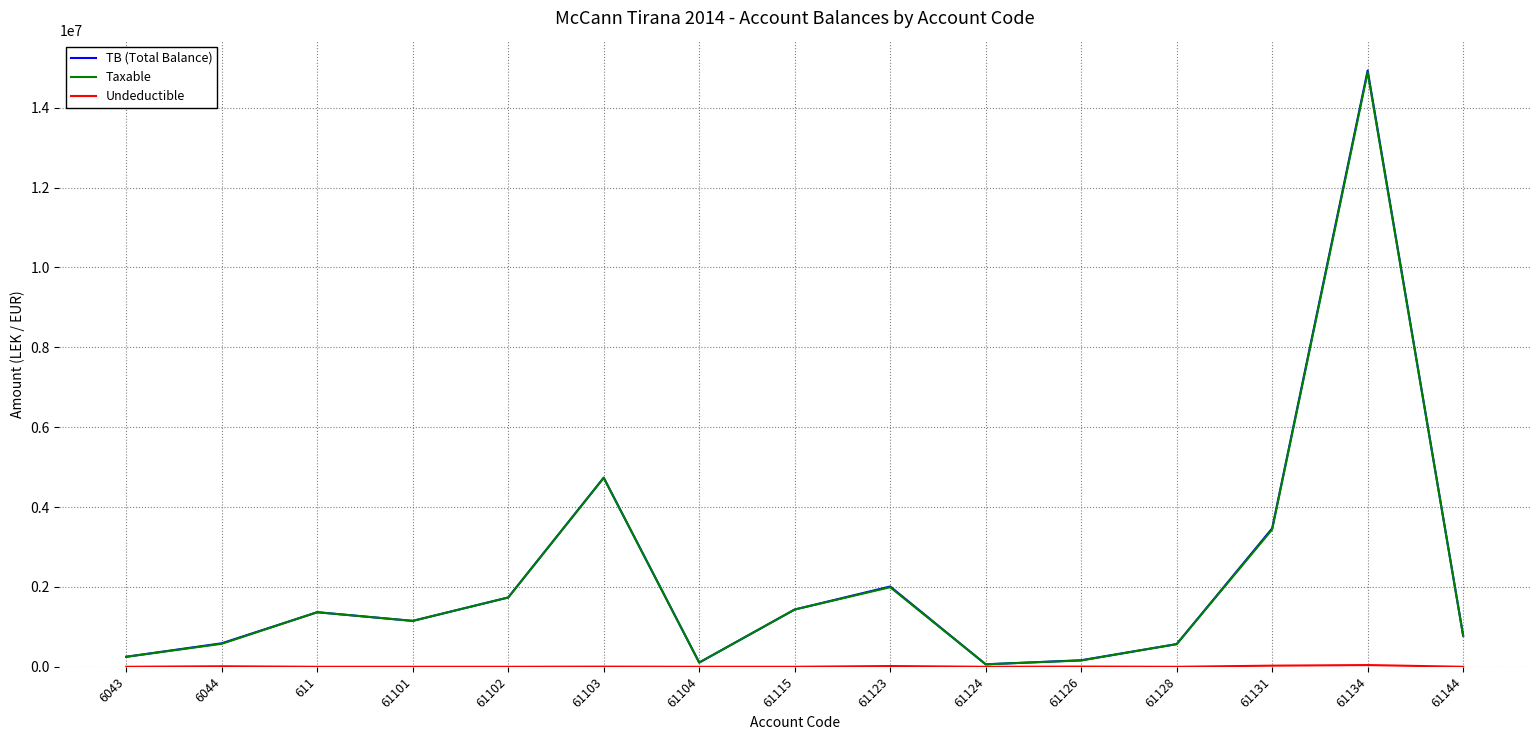

What is the total value across all series at 61128?

1134921.1